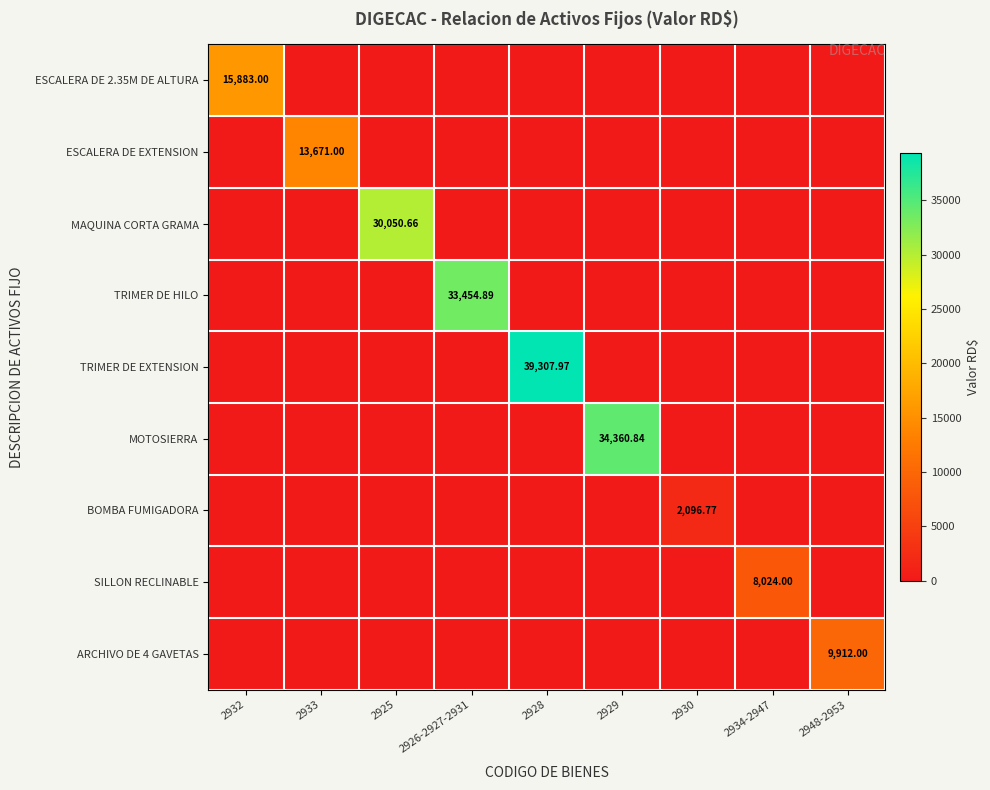

How many categories are shown in the chart?

9